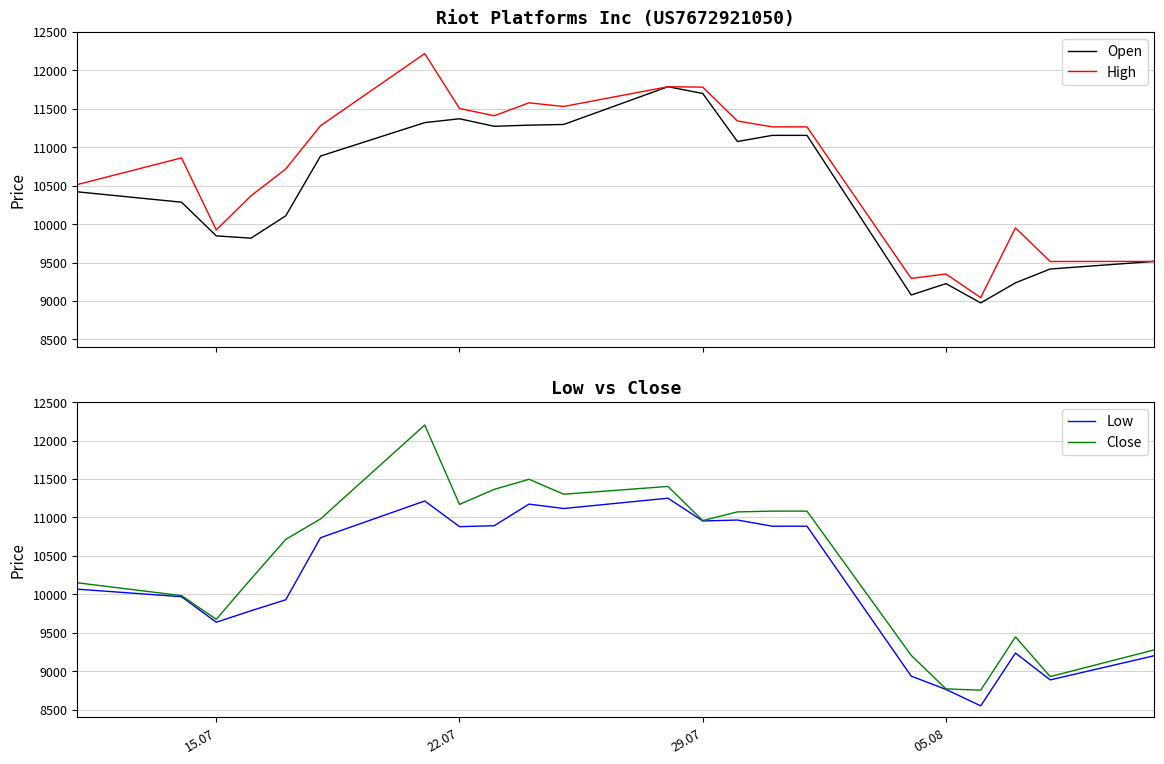

What is the maximum value for Open?

11787